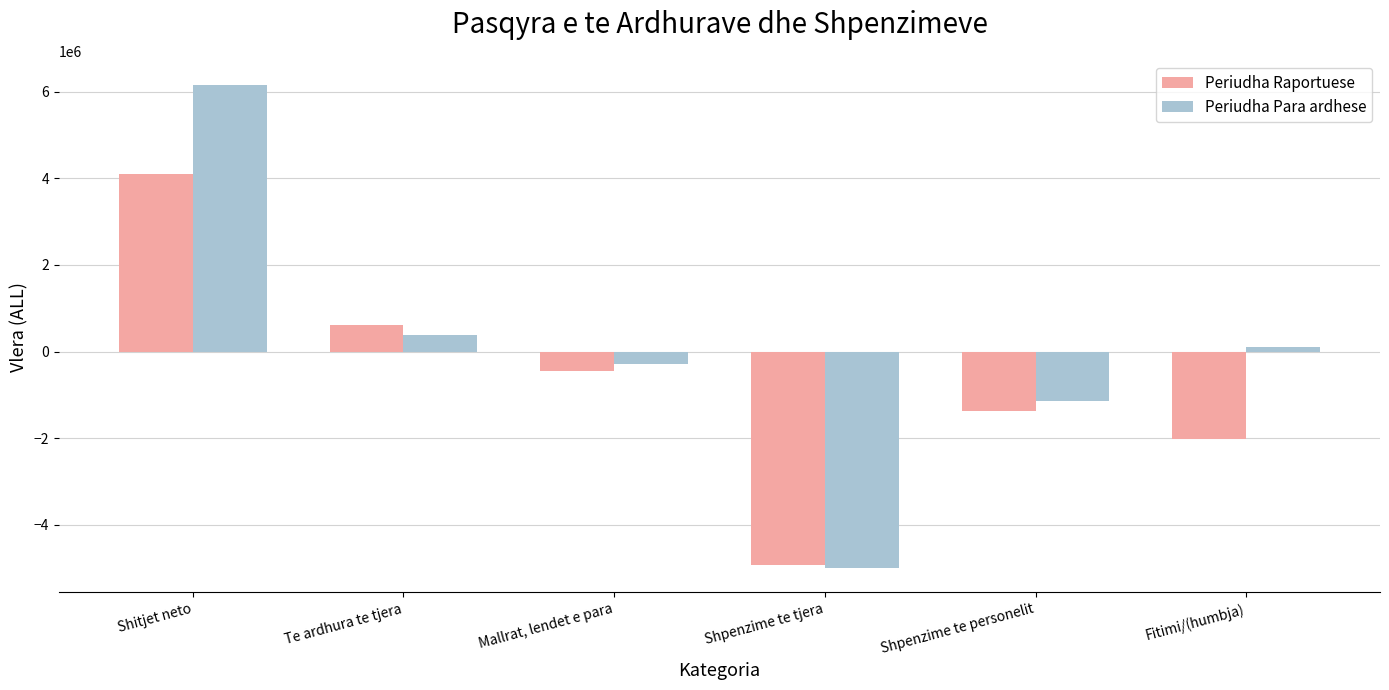

Reading left to right, list all the values displayed in this chart.

Periudha Raportuese: 4098418	609625	-441484	-4913325	-1360450	-2007216
Periudha Para ardhese: 6153466	388106	-287712	-4999188	-1144408	110264